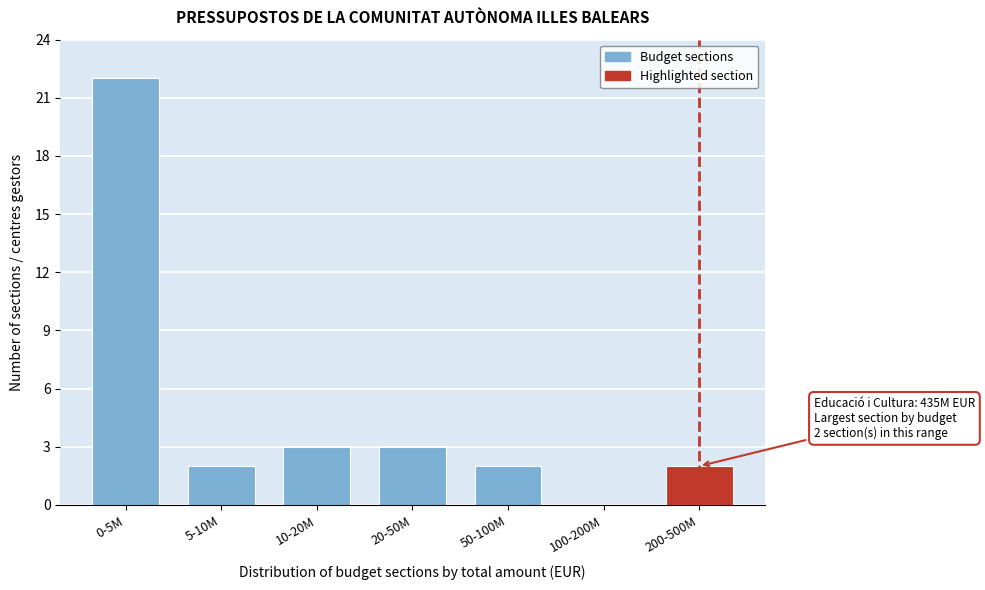

Reading left to right, extract all data points from this chart.

0-5M=22	5-10M=2	10-20M=3	20-50M=3	50-100M=2	100-200M=0	200-500M=2